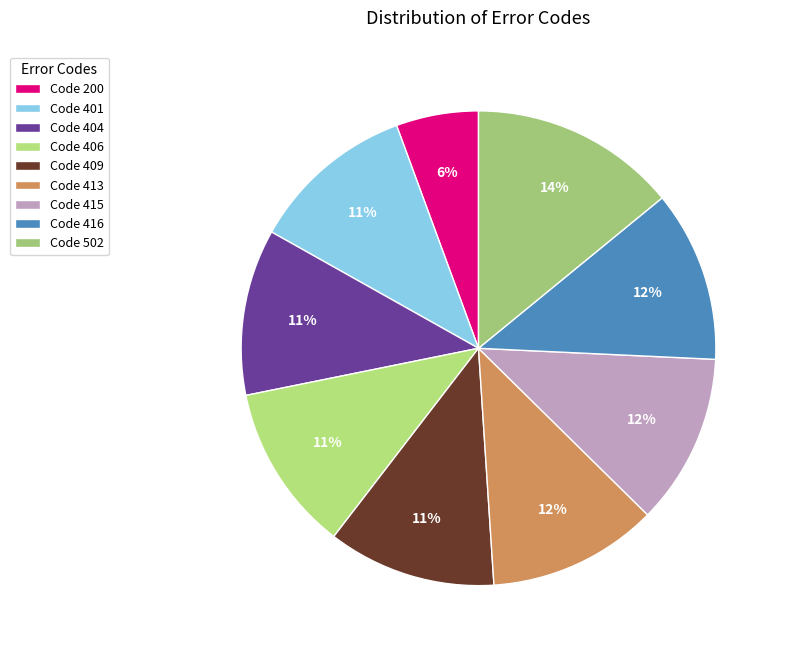

How many slices are in this pie chart?

9